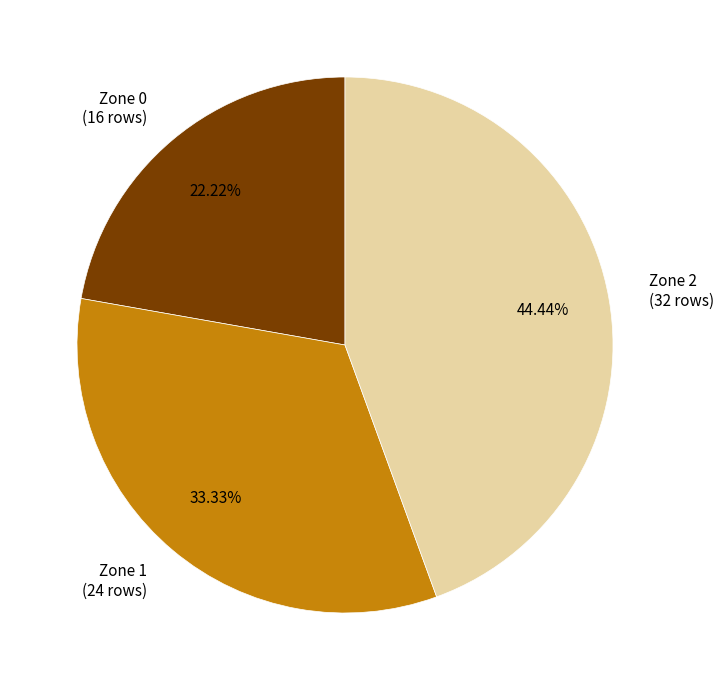

What is the largest slice in the pie chart?

Zone 2